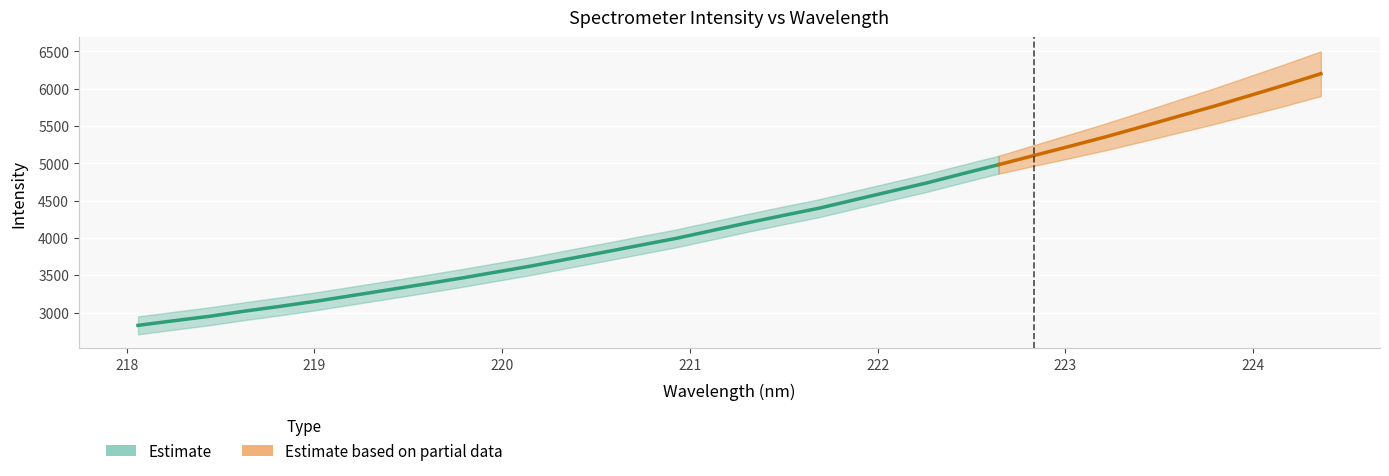

What is the value of the 13th point from the left?

3719.4